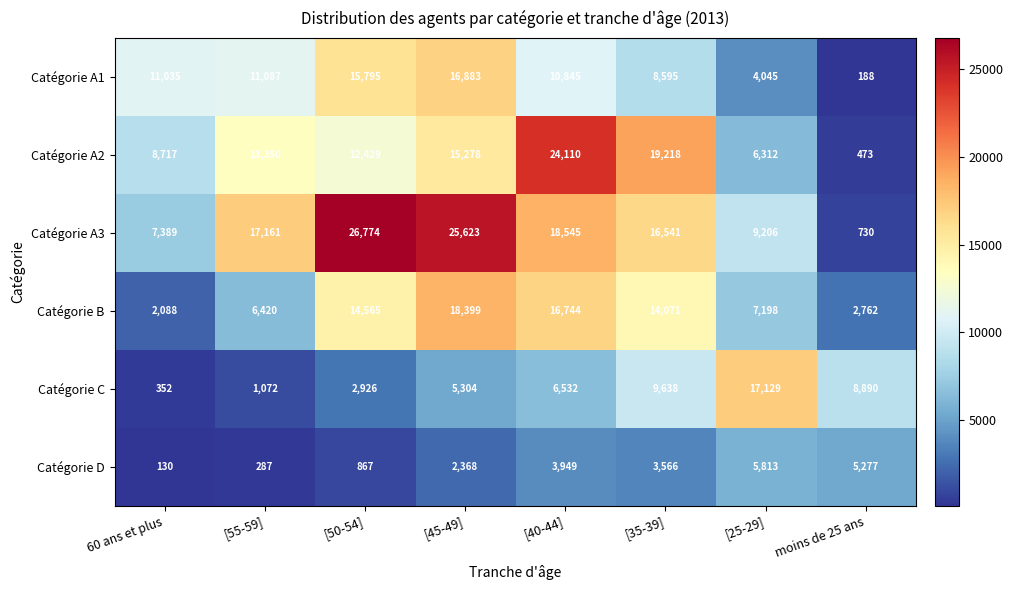

List the labels in order of Catégorie A3 value, smallest first.

moins de 25 ans, 60 ans et plus, [25-29], [35-39], [55-59], [40-44], [45-49], [50-54]